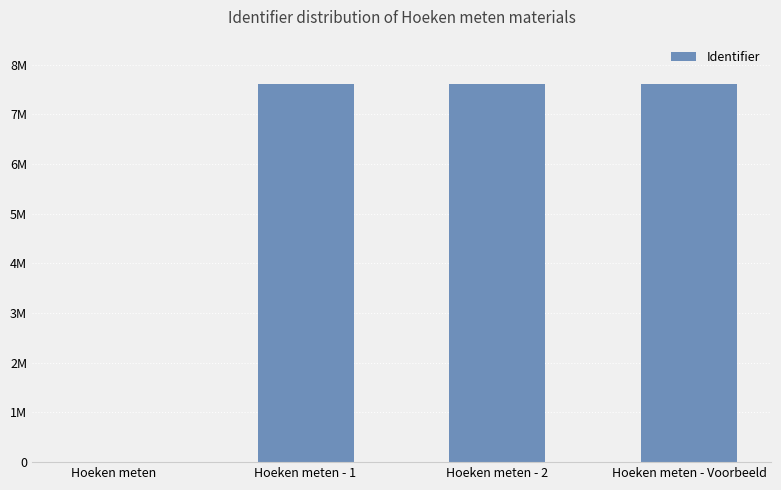

What is the label of the 3rd bar from the right?

Hoeken meten - 1